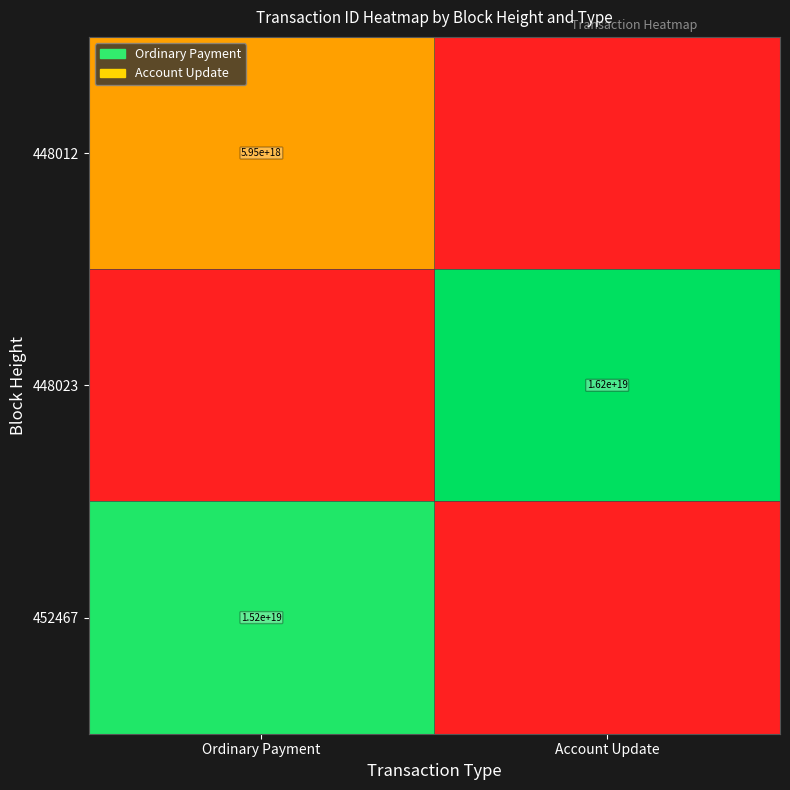

At which category is the sum across all series the highest?

Ordinary Payment